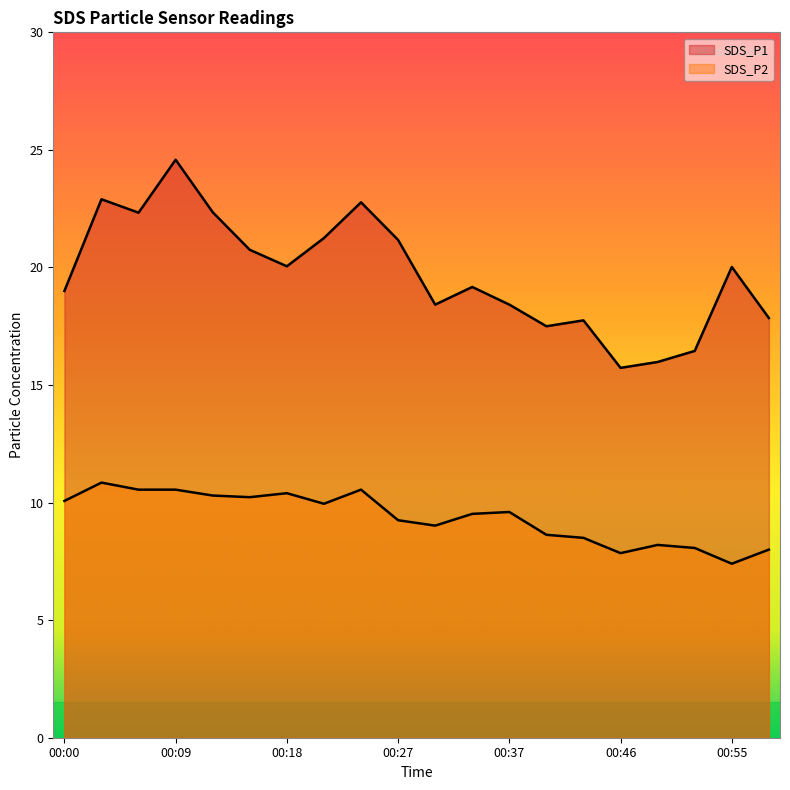

Does the chart have visible grid lines?

No